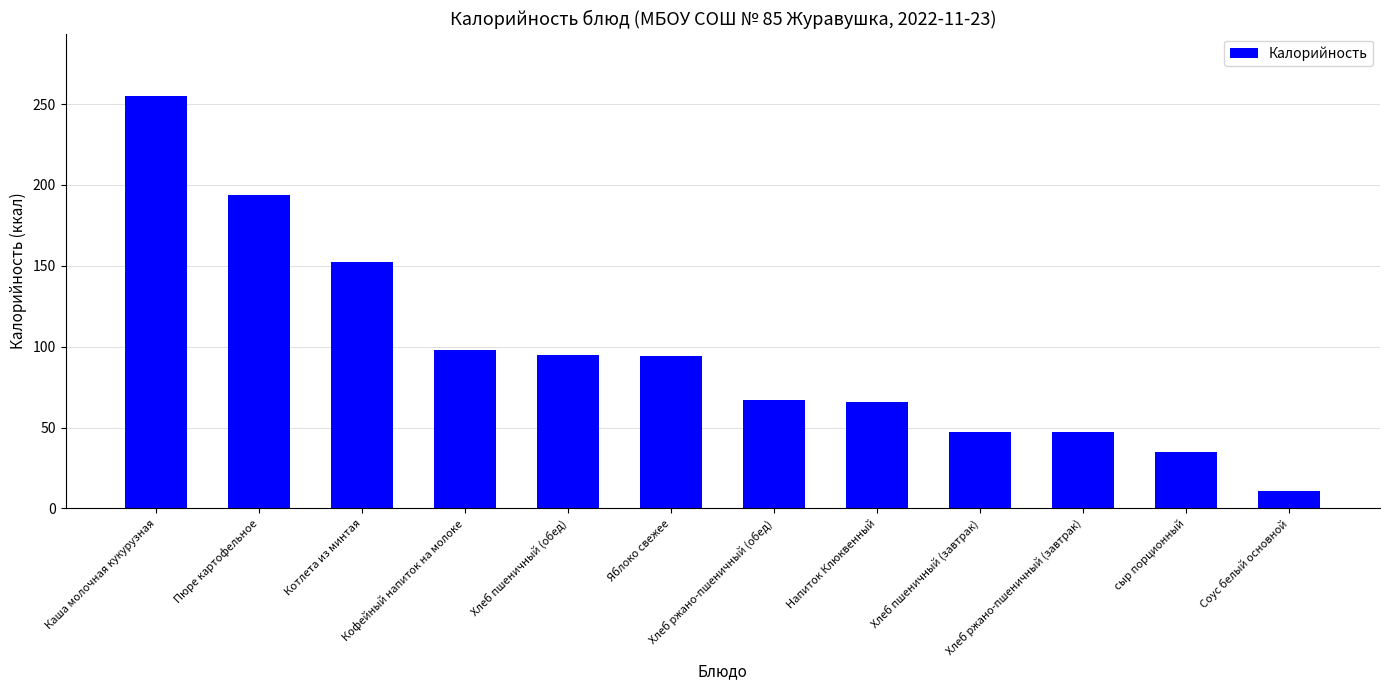

What is the label of the 11th bar from the right?

Пюре картофельное